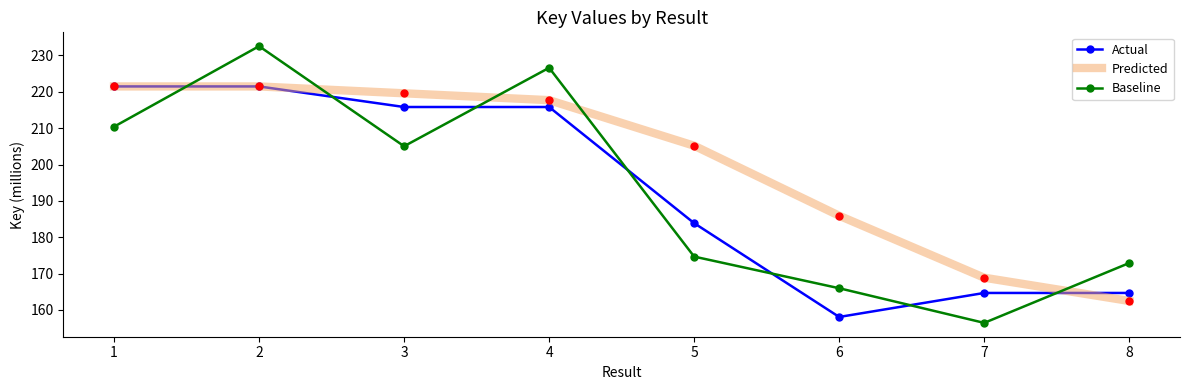

At which category is the sum across all series the highest?

2